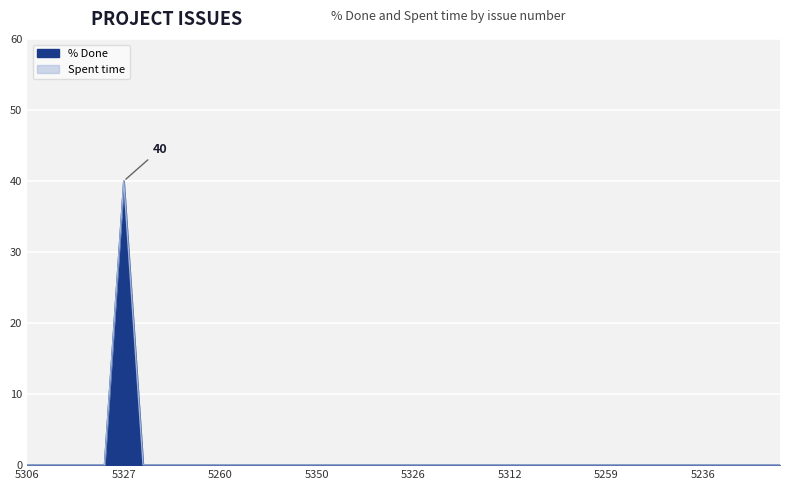

What is the sum of all values?

40